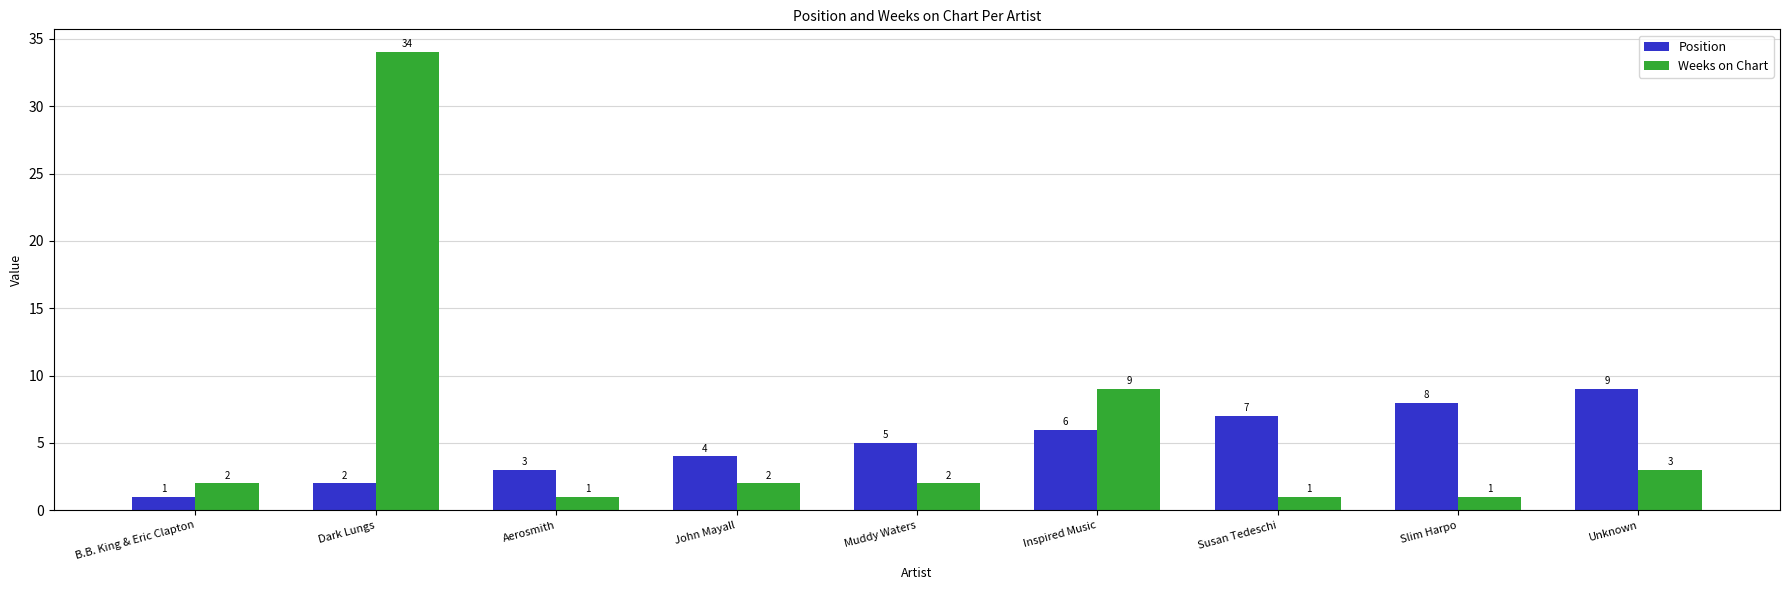

How many values in the Weeks on Chart series are below 2?

3